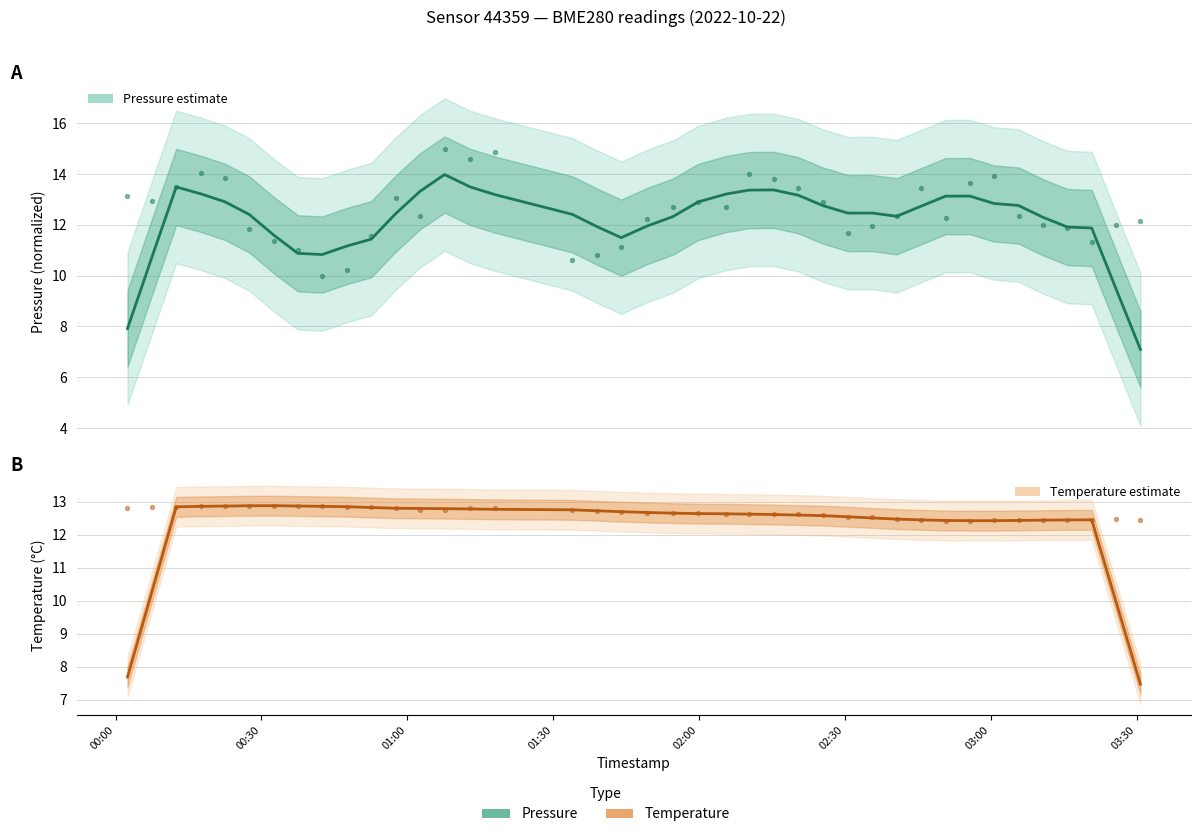

At how many categories does at least one series exceed 10?

37